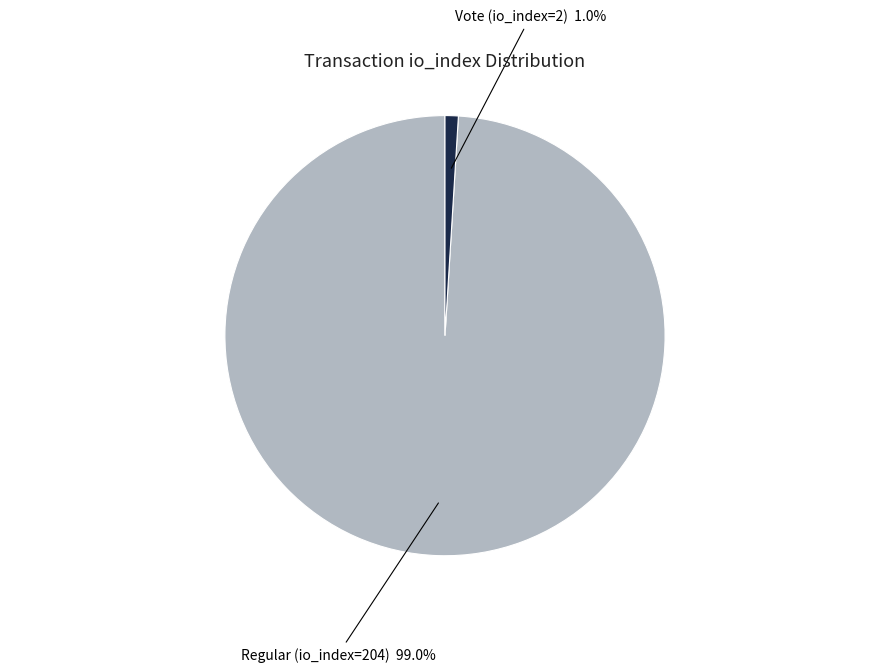

Between Regular (io_index=204) and Vote (io_index=2), which is larger?

Regular (io_index=204)